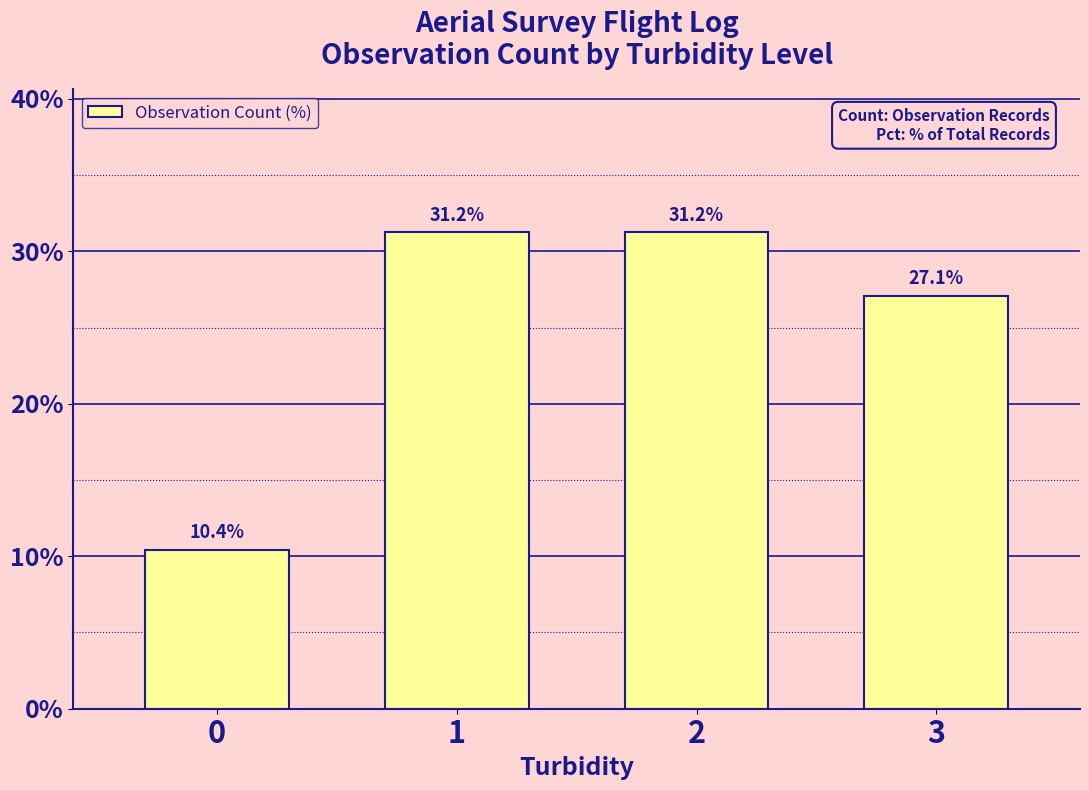

What is the approximate value at 3?

27.1